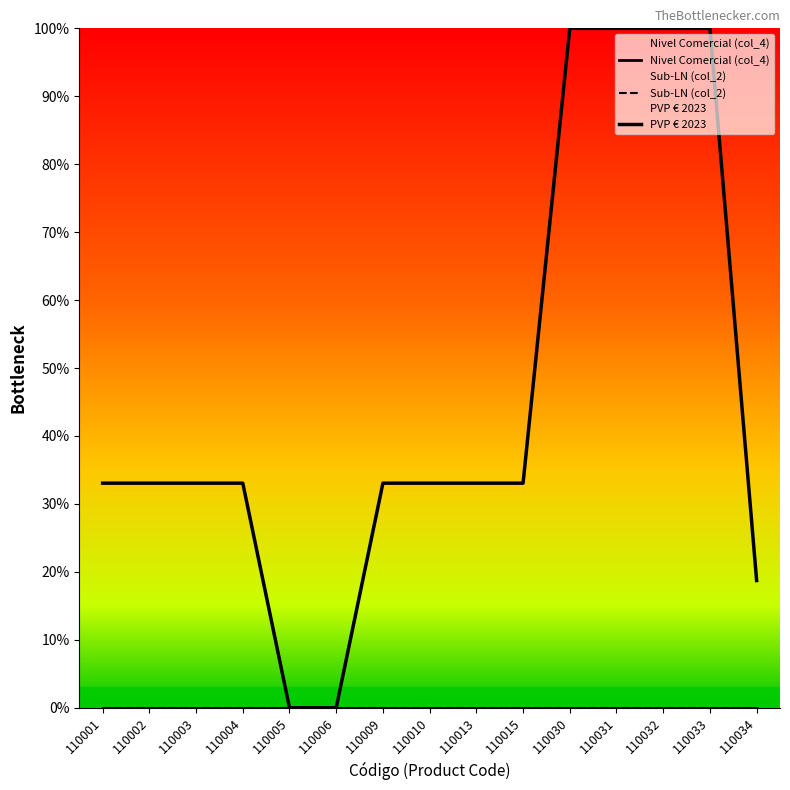

True or false: Nivel Comercial (col_4) and PVP € 2023 cross at least once.

False